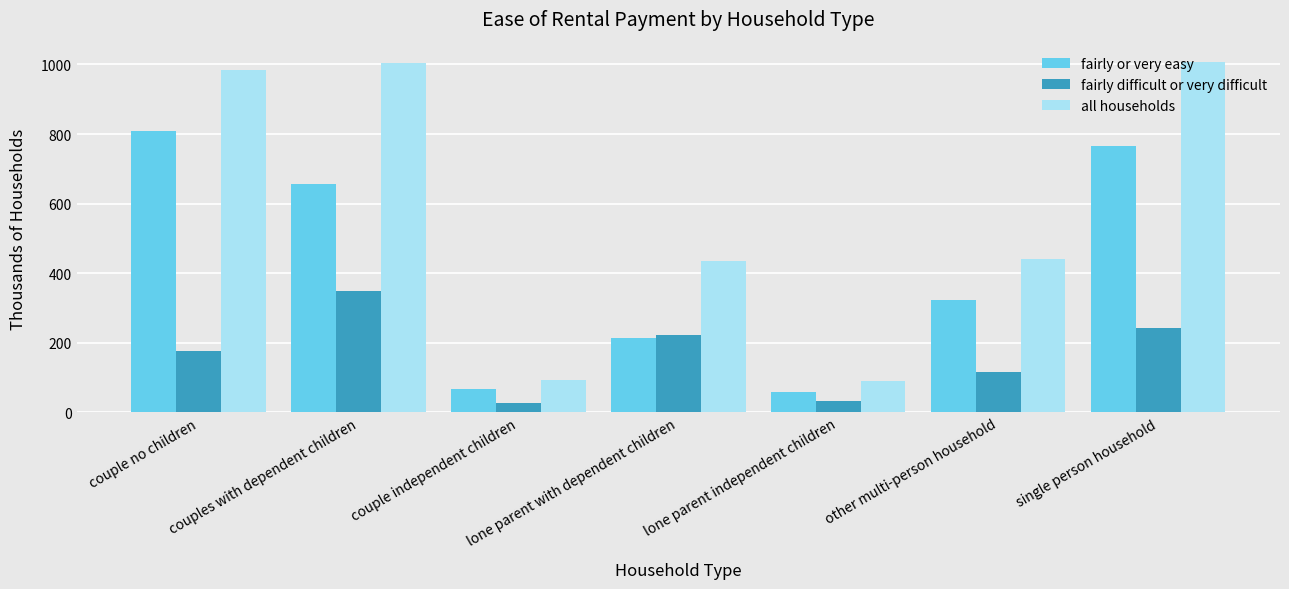

Which series changed the most between couple no children and couple independent children?

all households